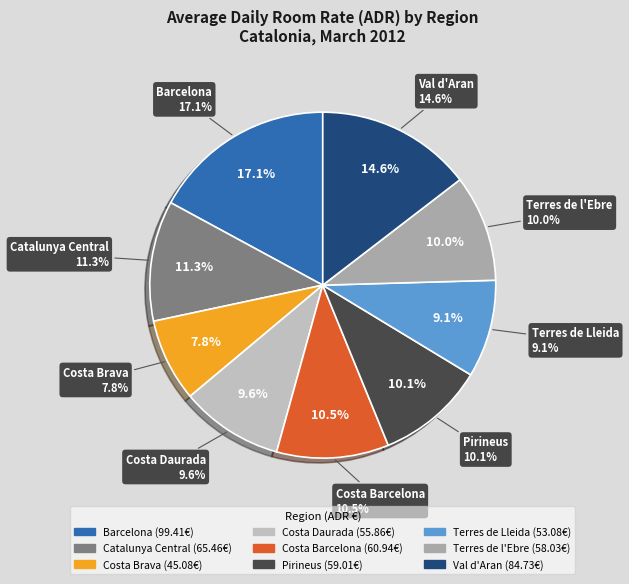

How much of the chart is everything except Catalunya Central?

88.7%